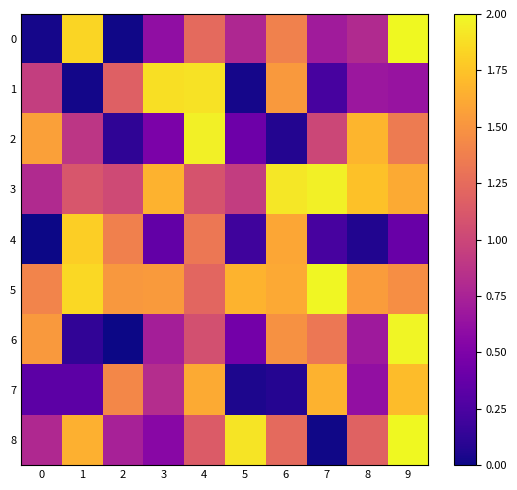

What is the total value across all series at 9?

13.2